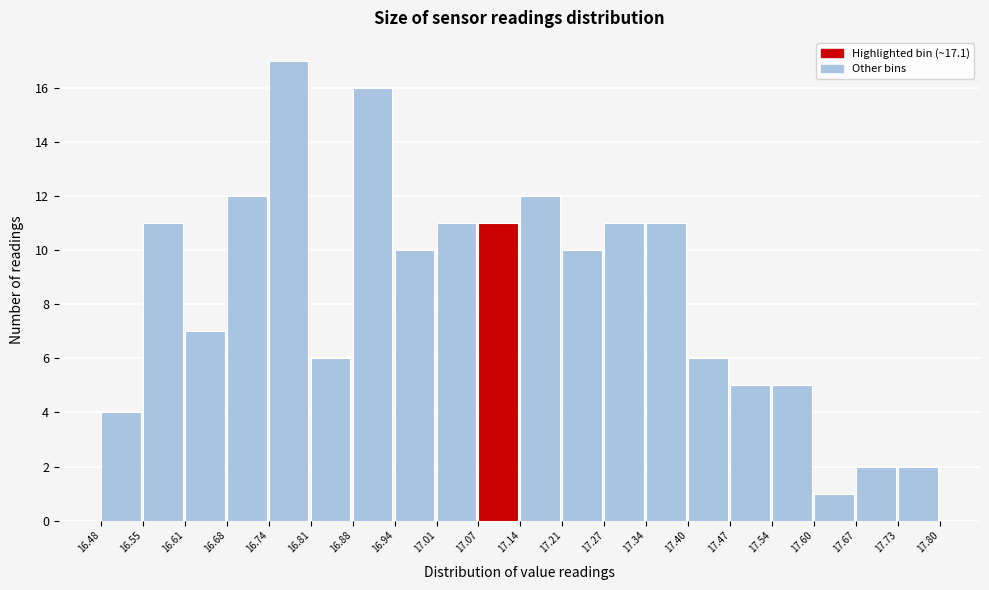

Reading left to right, transcribe this chart: for each bar, give the range it covers on the x-axis and its height. The values are not printed on the chart, so give them approximately, as read against the axis.

16.48 to 16.55: 4
16.55 to 16.61: 11
16.61 to 16.68: 7
16.68 to 16.74: 12
16.74 to 16.81: 17
16.81 to 16.88: 6
16.88 to 16.94: 16
16.94 to 17.01: 10
17.01 to 17.07: 11
17.07 to 17.14: 11
17.14 to 17.21: 12
17.21 to 17.27: 10
17.27 to 17.34: 11
17.34 to 17.40: 11
17.40 to 17.47: 6
17.47 to 17.54: 5
17.54 to 17.60: 5
17.60 to 17.67: 1
17.67 to 17.73: 2
17.73 to 17.80: 2